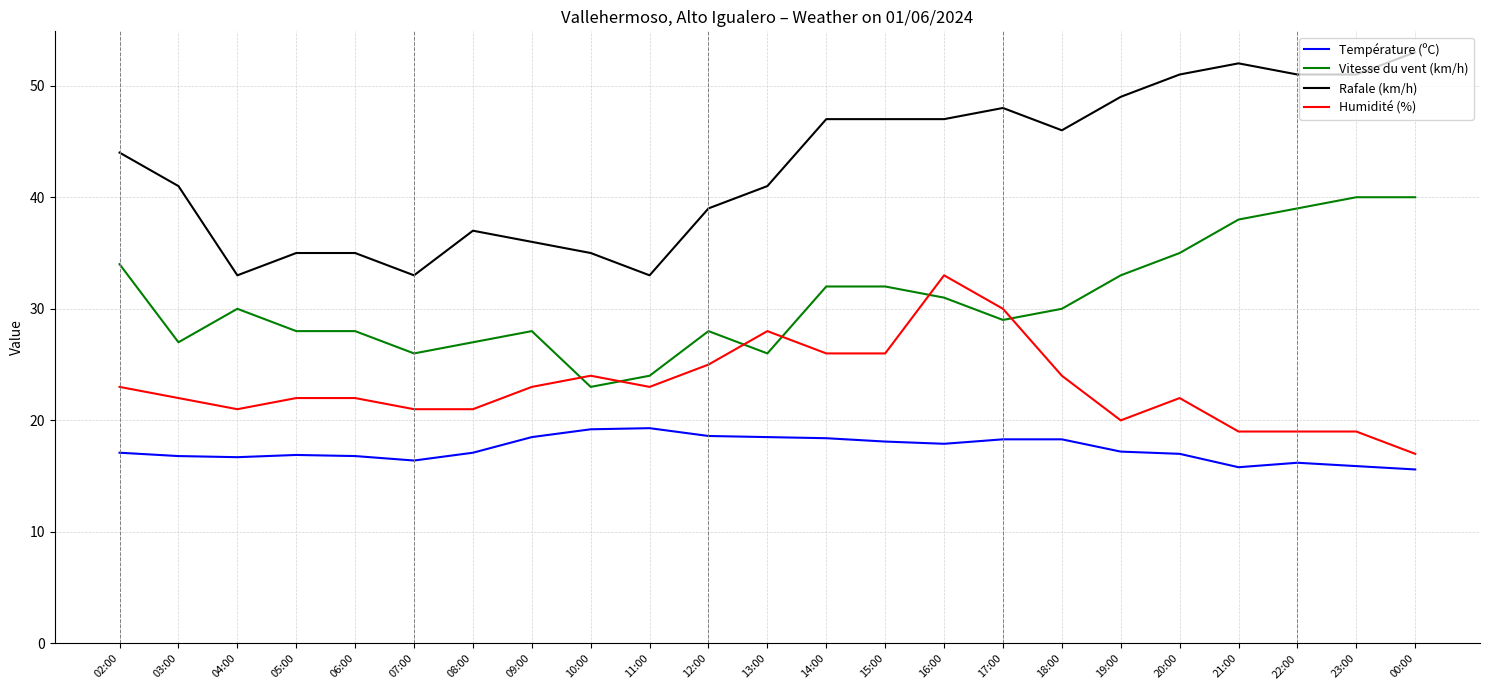

True or false: Température (ºC) and Rafale (km/h) intersect in this chart.

False